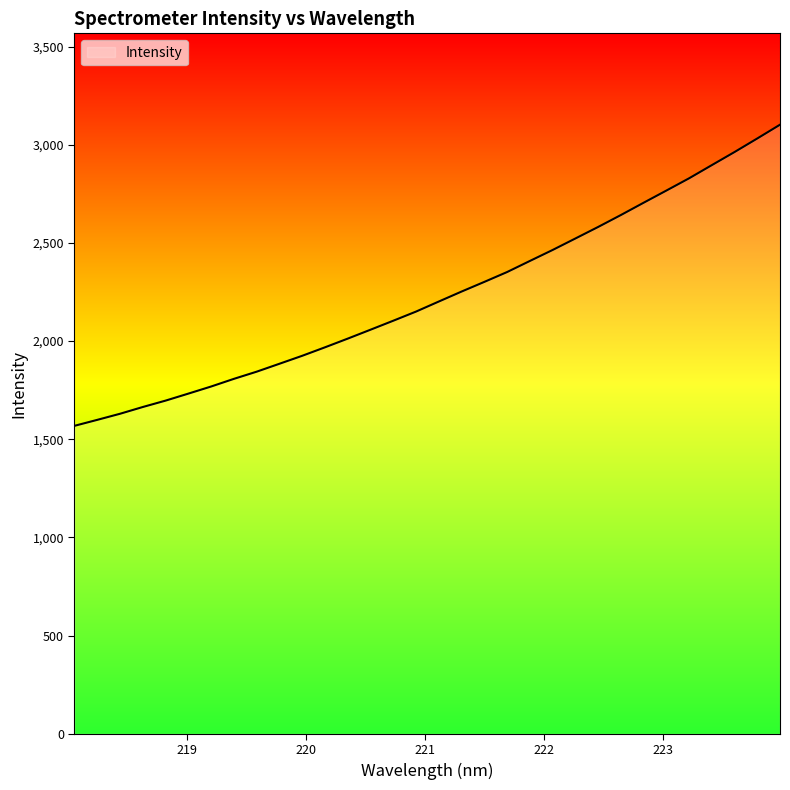

Is this an area chart (filled region under the line)?

No